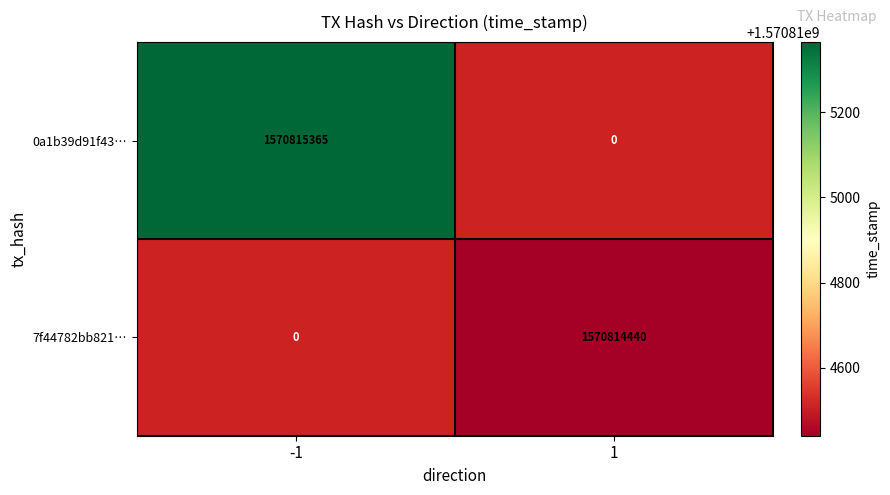

What is the sum of all 7f44782bb821570ffed68e41eb711fc3a2a9219 values?

1570814440